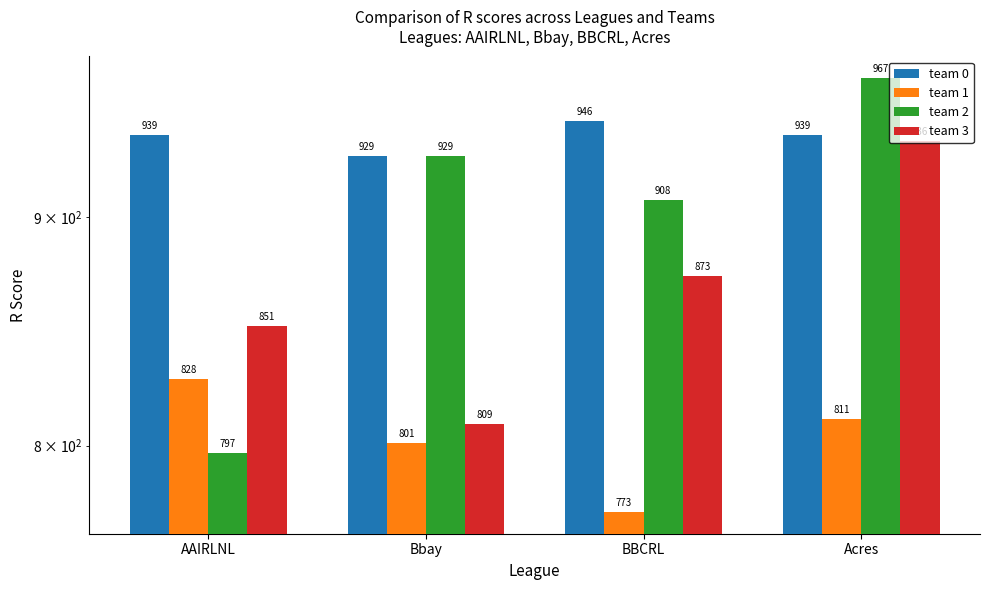

What is the difference between the team 2 values at AAIRLNL and Bbay?

132